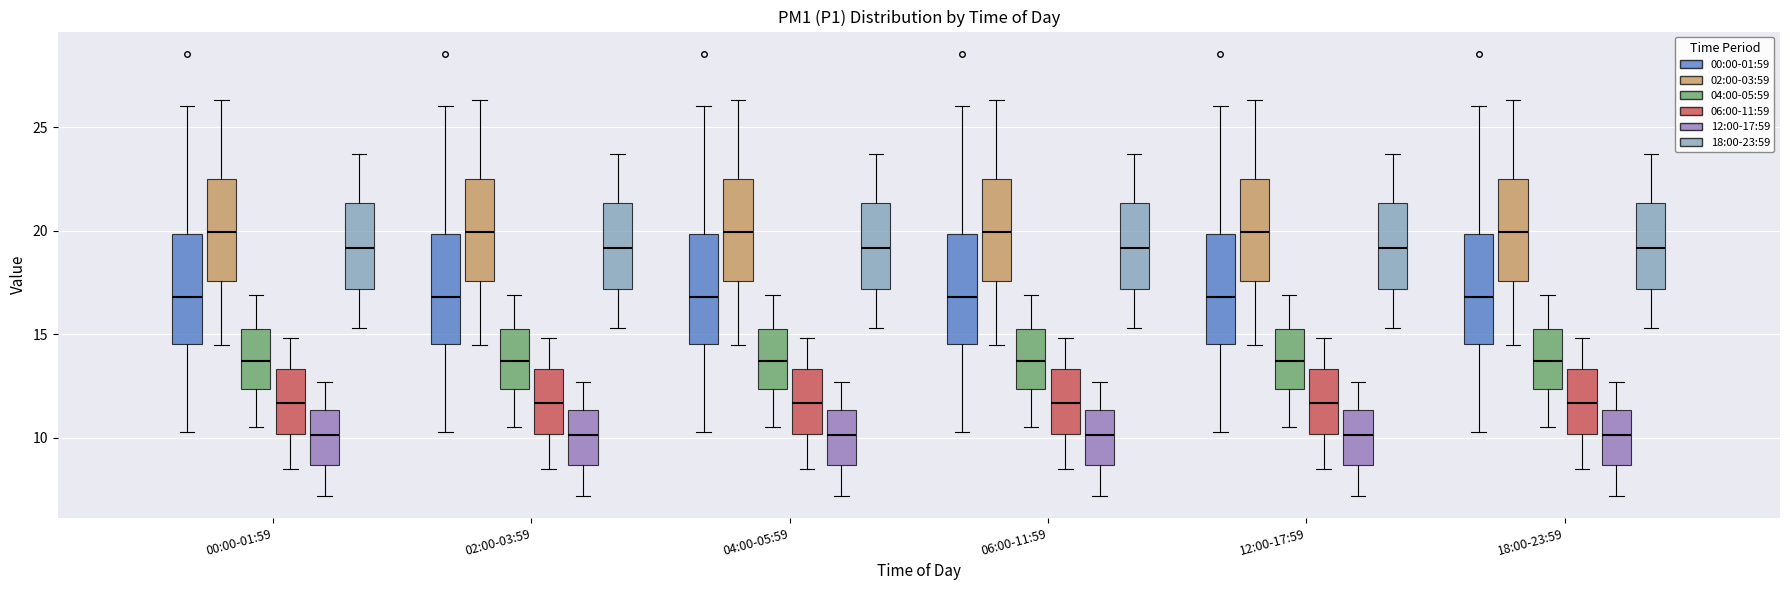

Reading left to right, read every box against the y-axis: the position of its median line, the range the box covers, and the ends of its whiskers. The values are not printed on the chart, so give them approximately, as read against the axis.

00:00-01:59 (00:00-01:59): median 17.0, box 14.5 to 20.0, whiskers 10.5 to 26.0
00:00-01:59 (02:00-03:59): median 20.0, box 17.5 to 22.5, whiskers 14.5 to 26.5
00:00-01:59 (04:00-05:59): median 13.5, box 12.5 to 15.5, whiskers 10.5 to 17.0
00:00-01:59 (06:00-11:59): median 11.5, box 10.0 to 13.5, whiskers 8.5 to 15.0
00:00-01:59 (12:00-17:59): median 10.0, box 8.5 to 11.5, whiskers 7.0 to 12.5
00:00-01:59 (18:00-23:59): median 19.0, box 17.0 to 21.5, whiskers 15.5 to 23.5
02:00-03:59 (00:00-01:59): median 17.0, box 14.5 to 20.0, whiskers 10.5 to 26.0
02:00-03:59 (02:00-03:59): median 20.0, box 17.5 to 22.5, whiskers 14.5 to 26.5
02:00-03:59 (04:00-05:59): median 13.5, box 12.5 to 15.5, whiskers 10.5 to 17.0
02:00-03:59 (06:00-11:59): median 11.5, box 10.0 to 13.5, whiskers 8.5 to 15.0
02:00-03:59 (12:00-17:59): median 10.0, box 8.5 to 11.5, whiskers 7.0 to 12.5
02:00-03:59 (18:00-23:59): median 19.0, box 17.0 to 21.5, whiskers 15.5 to 23.5
04:00-05:59 (00:00-01:59): median 17.0, box 14.5 to 20.0, whiskers 10.5 to 26.0
04:00-05:59 (02:00-03:59): median 20.0, box 17.5 to 22.5, whiskers 14.5 to 26.5
04:00-05:59 (04:00-05:59): median 13.5, box 12.5 to 15.5, whiskers 10.5 to 17.0
04:00-05:59 (06:00-11:59): median 11.5, box 10.0 to 13.5, whiskers 8.5 to 15.0
04:00-05:59 (12:00-17:59): median 10.0, box 8.5 to 11.5, whiskers 7.0 to 12.5
04:00-05:59 (18:00-23:59): median 19.0, box 17.0 to 21.5, whiskers 15.5 to 23.5
06:00-11:59 (00:00-01:59): median 17.0, box 14.5 to 20.0, whiskers 10.5 to 26.0
06:00-11:59 (02:00-03:59): median 20.0, box 17.5 to 22.5, whiskers 14.5 to 26.5
06:00-11:59 (04:00-05:59): median 13.5, box 12.5 to 15.5, whiskers 10.5 to 17.0
06:00-11:59 (06:00-11:59): median 11.5, box 10.0 to 13.5, whiskers 8.5 to 15.0
06:00-11:59 (12:00-17:59): median 10.0, box 8.5 to 11.5, whiskers 7.0 to 12.5
06:00-11:59 (18:00-23:59): median 19.0, box 17.0 to 21.5, whiskers 15.5 to 23.5
12:00-17:59 (00:00-01:59): median 17.0, box 14.5 to 20.0, whiskers 10.5 to 26.0
12:00-17:59 (02:00-03:59): median 20.0, box 17.5 to 22.5, whiskers 14.5 to 26.5
12:00-17:59 (04:00-05:59): median 13.5, box 12.5 to 15.5, whiskers 10.5 to 17.0
12:00-17:59 (06:00-11:59): median 11.5, box 10.0 to 13.5, whiskers 8.5 to 15.0
12:00-17:59 (12:00-17:59): median 10.0, box 8.5 to 11.5, whiskers 7.0 to 12.5
12:00-17:59 (18:00-23:59): median 19.0, box 17.0 to 21.5, whiskers 15.5 to 23.5
18:00-23:59 (00:00-01:59): median 17.0, box 14.5 to 20.0, whiskers 10.5 to 26.0
18:00-23:59 (02:00-03:59): median 20.0, box 17.5 to 22.5, whiskers 14.5 to 26.5
18:00-23:59 (04:00-05:59): median 13.5, box 12.5 to 15.5, whiskers 10.5 to 17.0
18:00-23:59 (06:00-11:59): median 11.5, box 10.0 to 13.5, whiskers 8.5 to 15.0
18:00-23:59 (12:00-17:59): median 10.0, box 8.5 to 11.5, whiskers 7.0 to 12.5
18:00-23:59 (18:00-23:59): median 19.0, box 17.0 to 21.5, whiskers 15.5 to 23.5